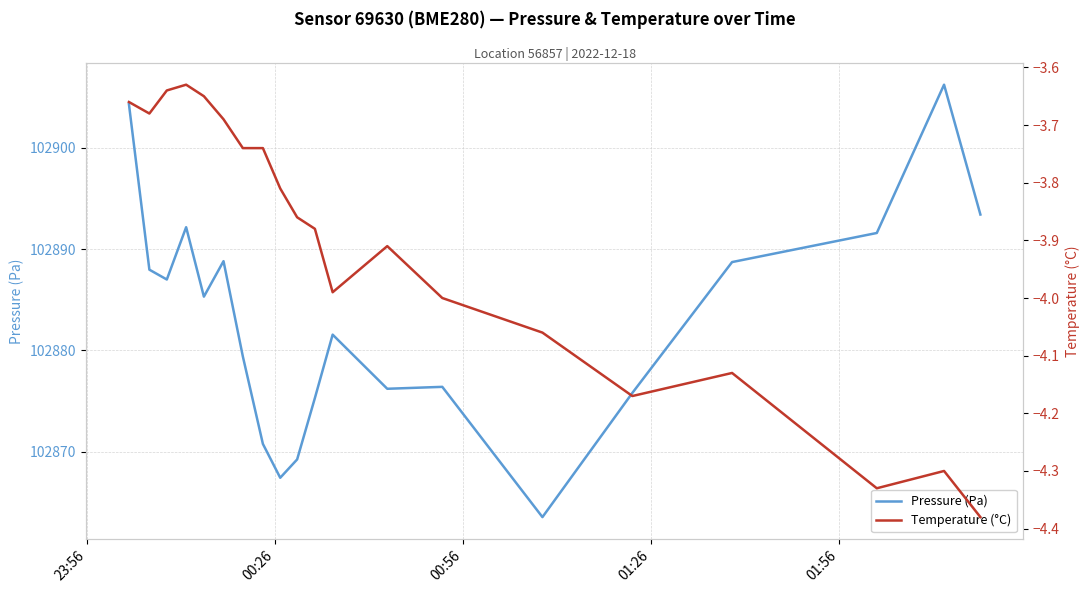

What is the difference between the second highest and minimum values in the temperature series?

0.7